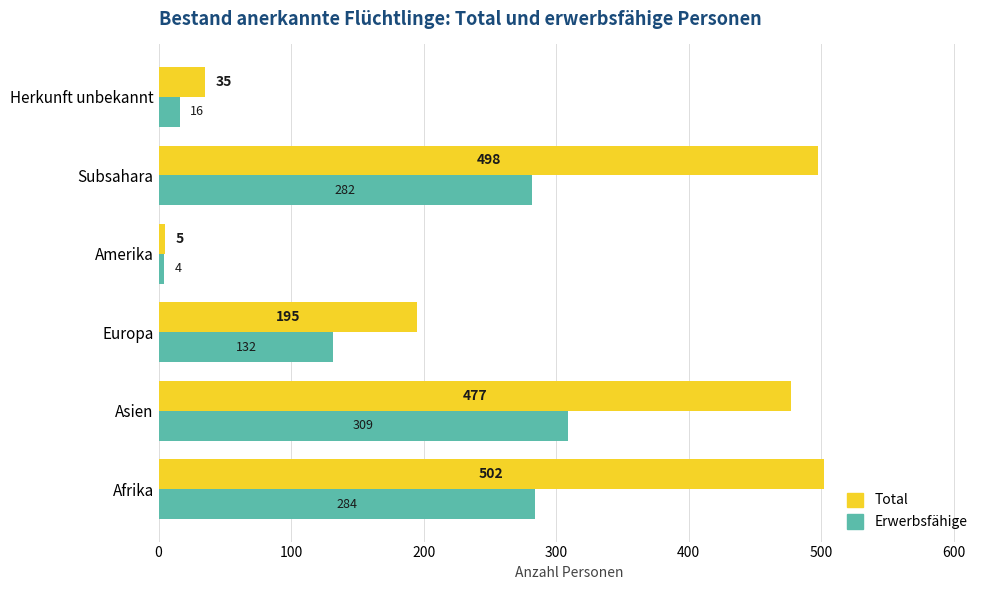

True or false: Erwerbsfähige has a value of 55 at Europa.

False